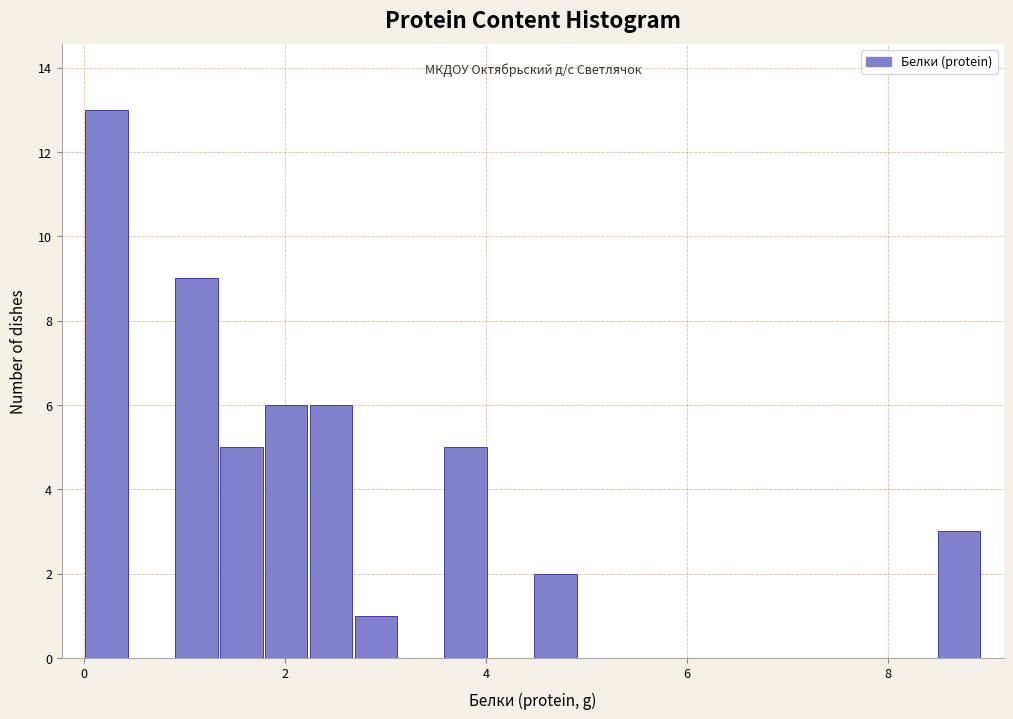

Read against the x-axis, roughly where is the centre of the tallest bar?

0.2